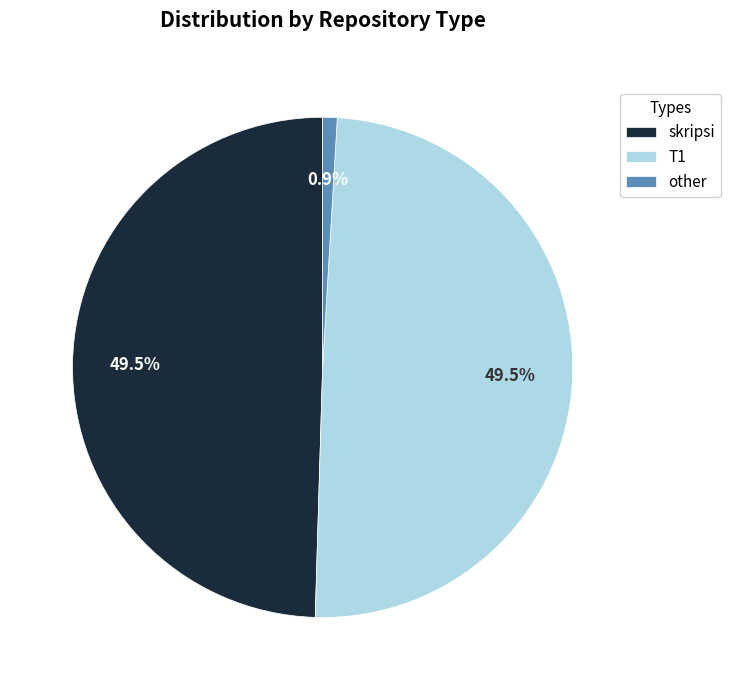

What portion of the pie excludes other?

99.1%